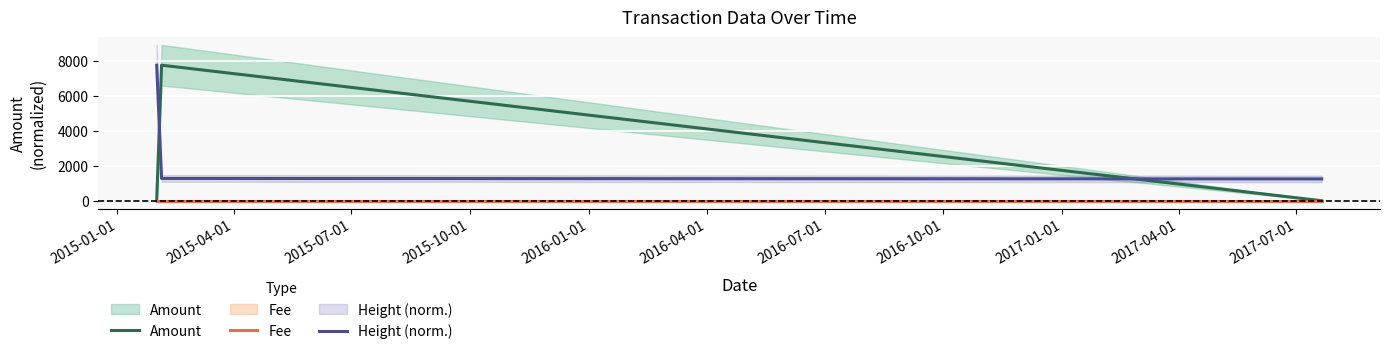

What is the difference between the second highest and minimum values in the Height (norm.) series?

27.3